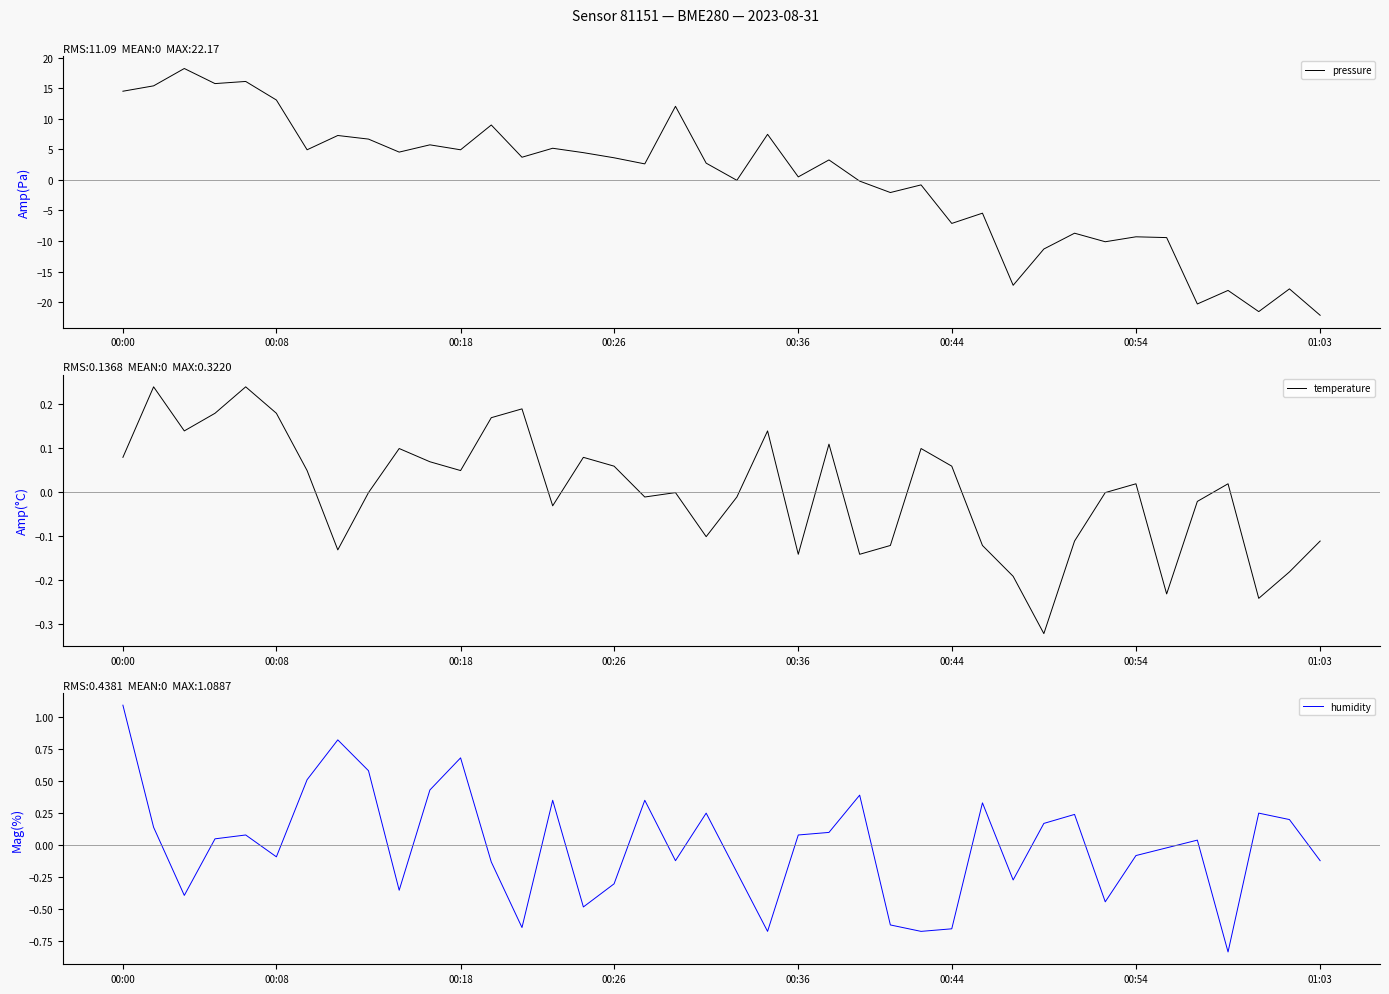

How many values in the humidity series are below 0?

19